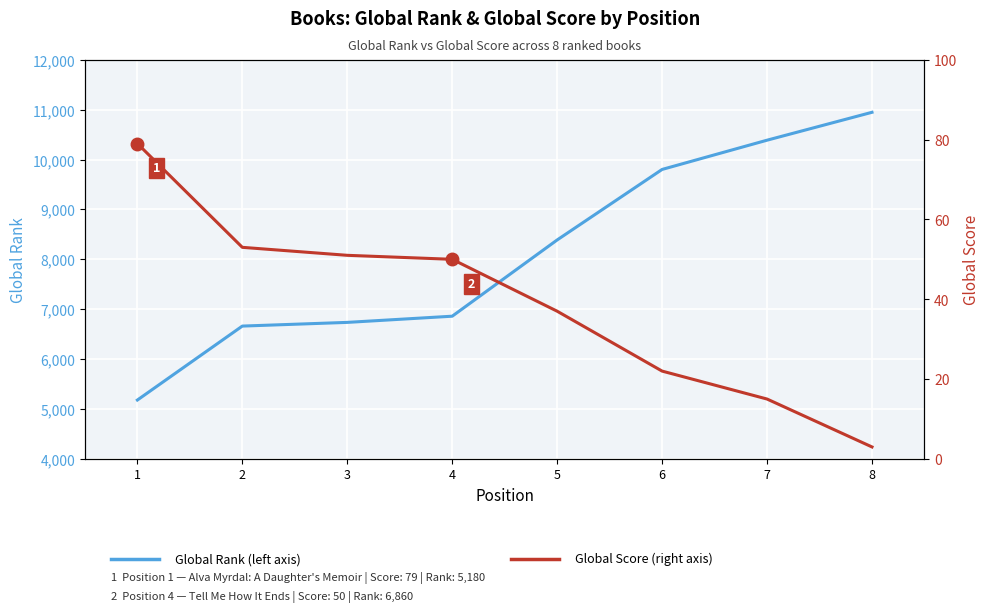

How many values in the Global Score series exceed 50?

3